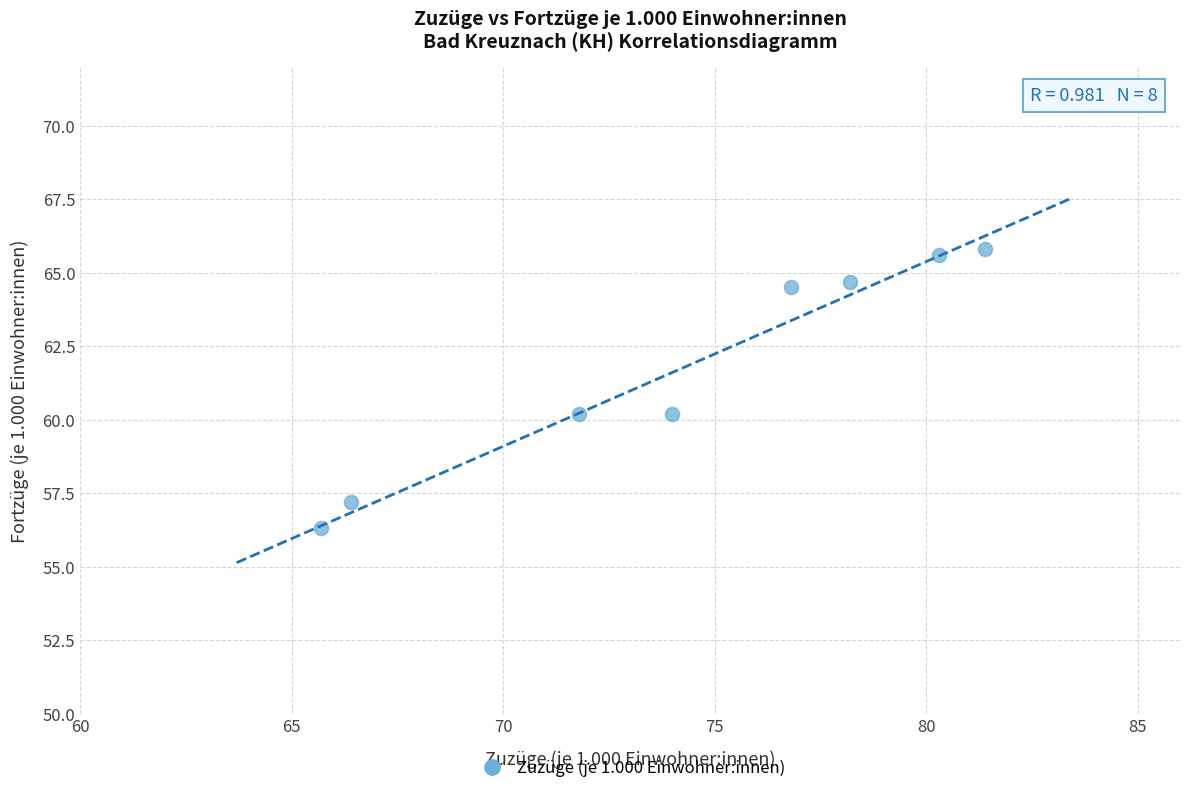

What is the average X value?

74.3